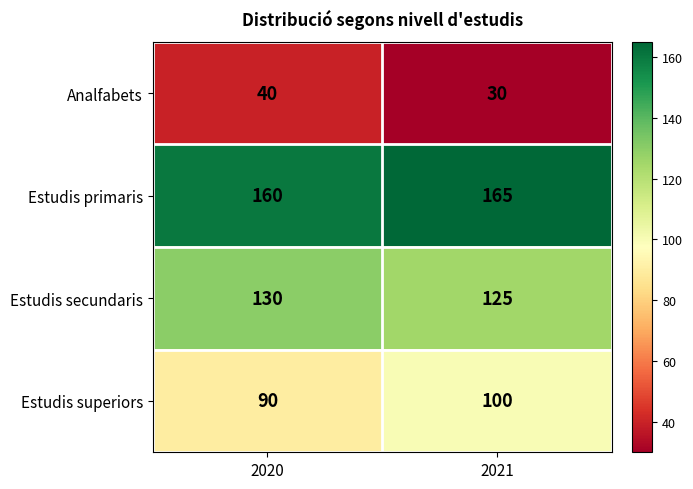

What is the total value across all series at 2021?

420